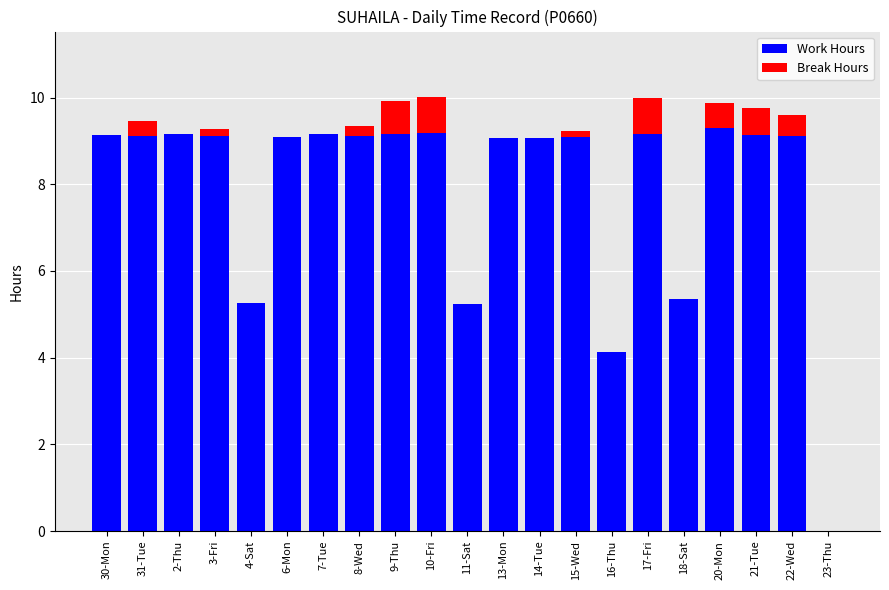

What is the sum of all Work Hours values?

166.1